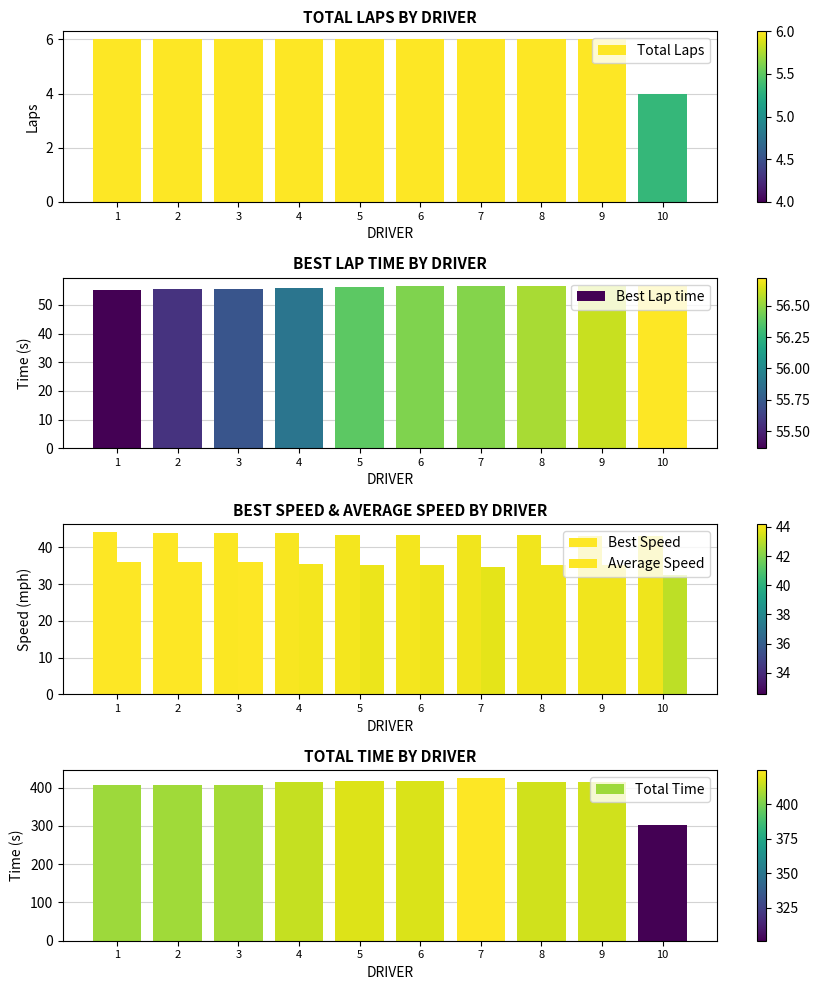

At which category is the sum across all series the highest?

7